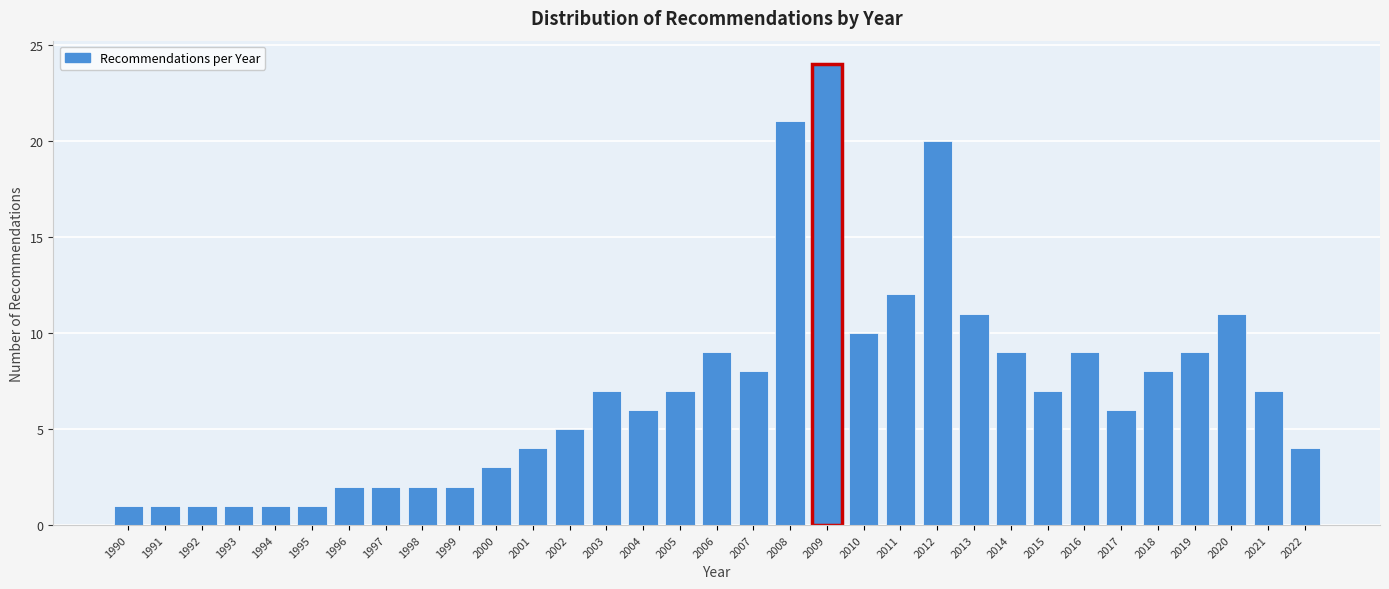

Which category has the highest value across all series?

2009